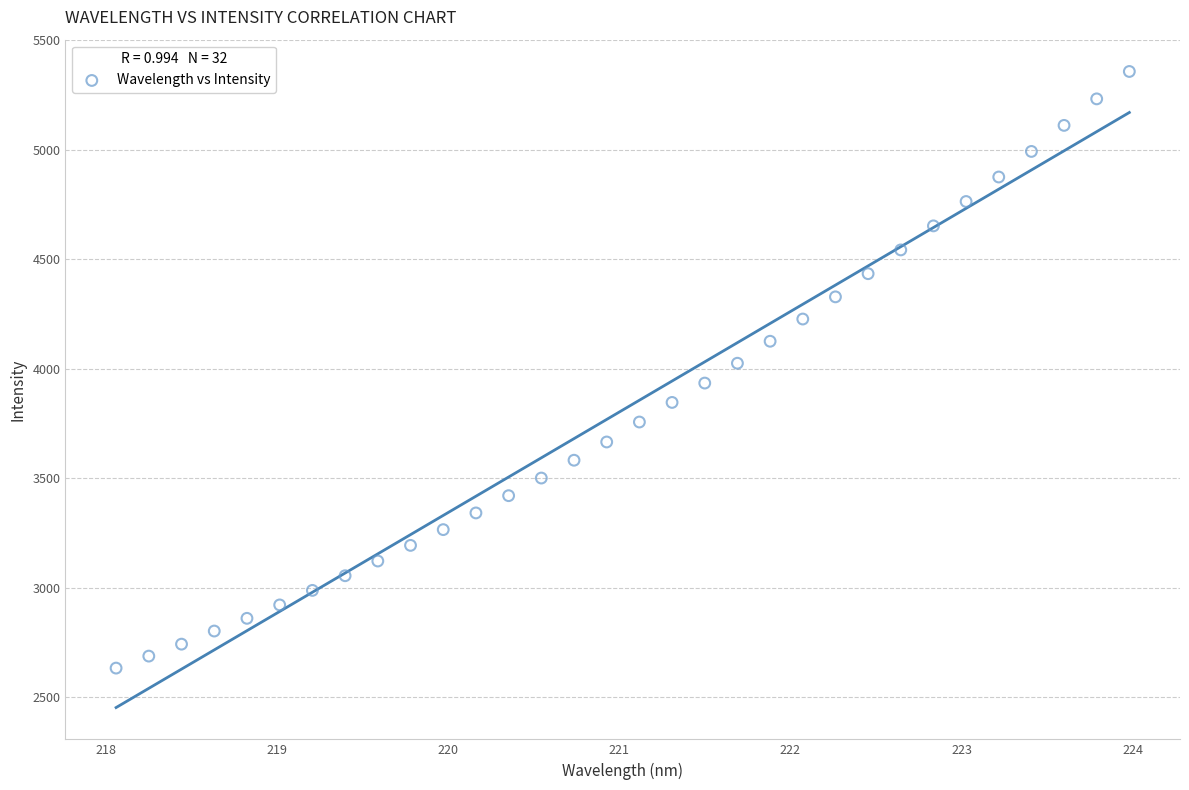

What is the range of X values (max minus min)?

5.9